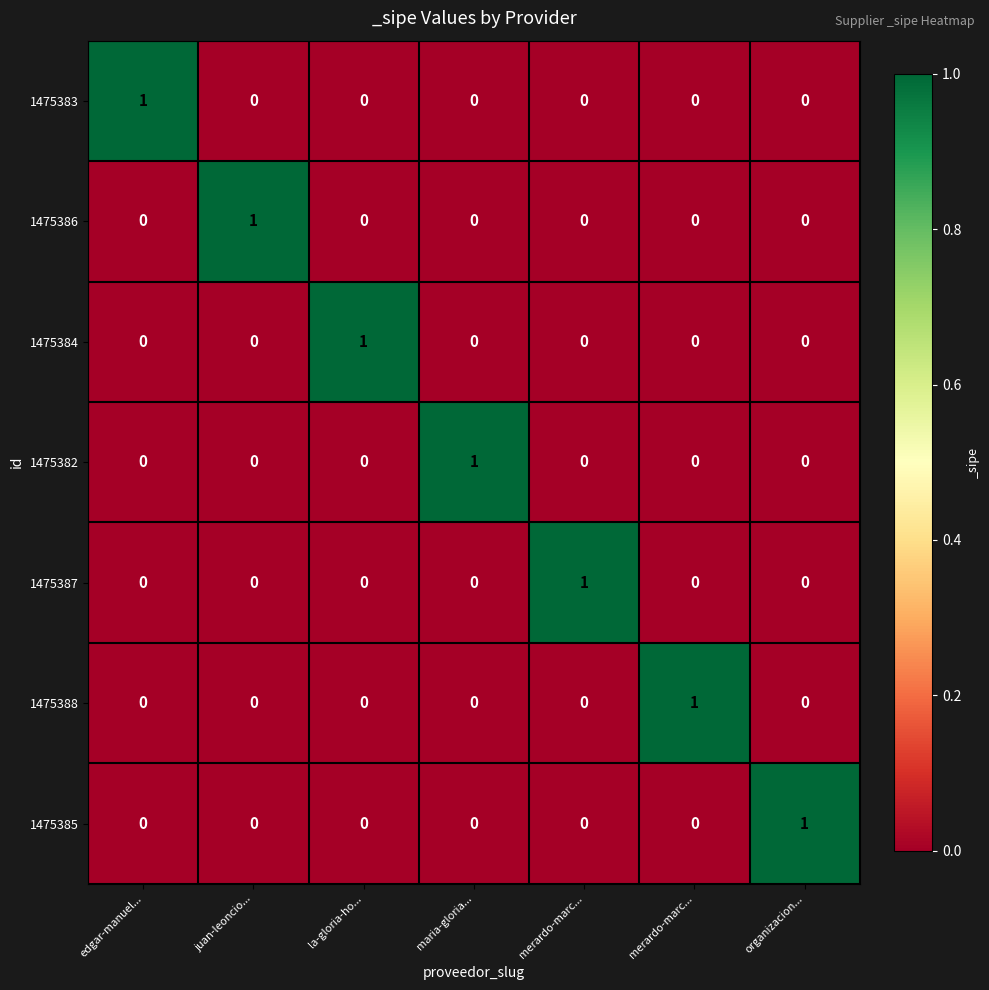

How many values in 1475388 are above zero?

1